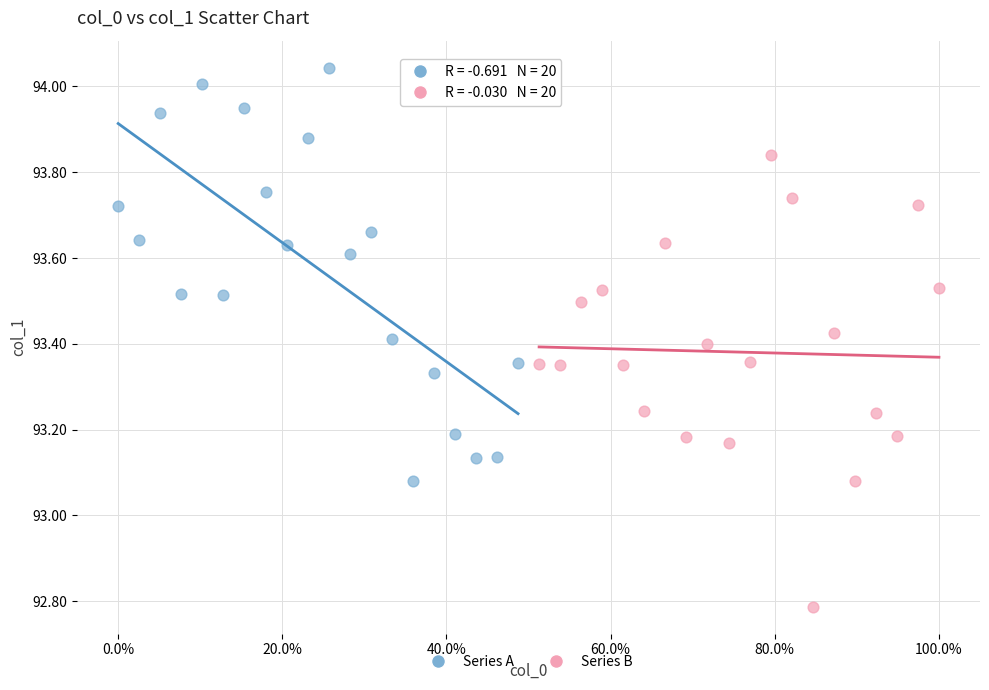

Which series reaches the maximum Y coordinate?

Series A